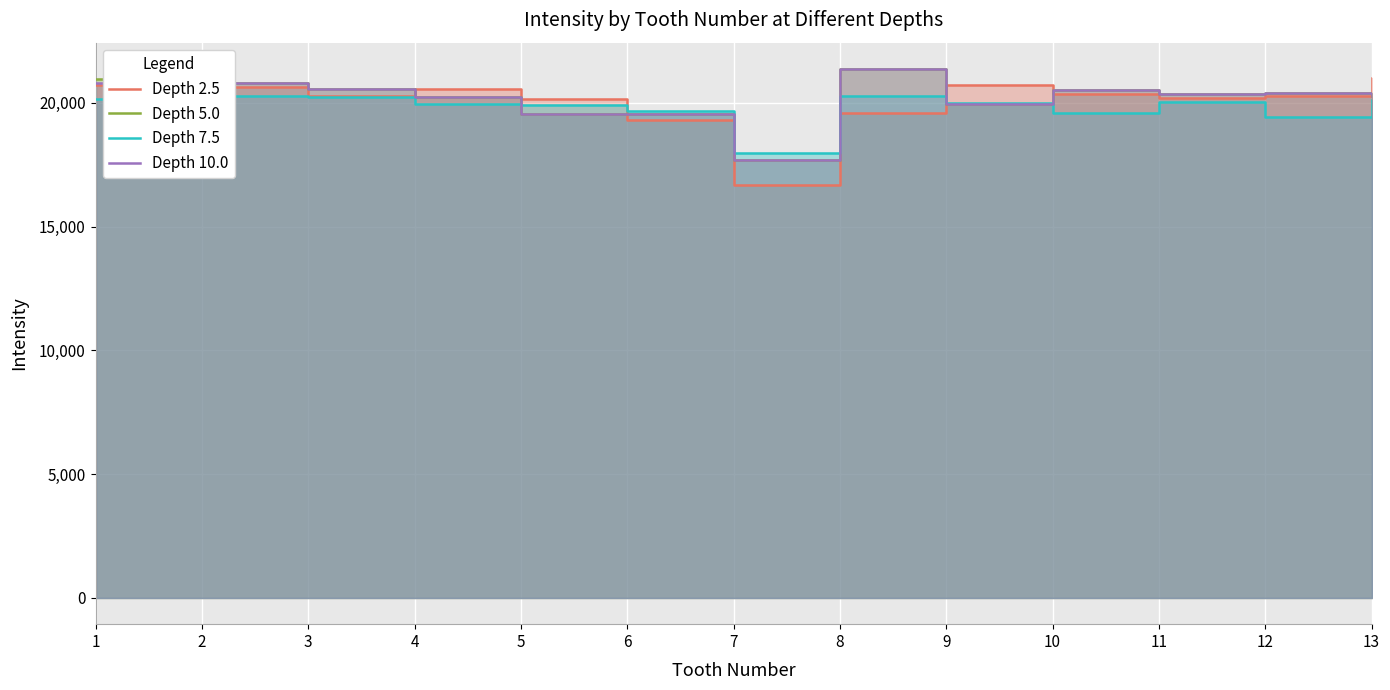

What is the value of the Depth 5.0 point at the 7th from the left?

17705.9